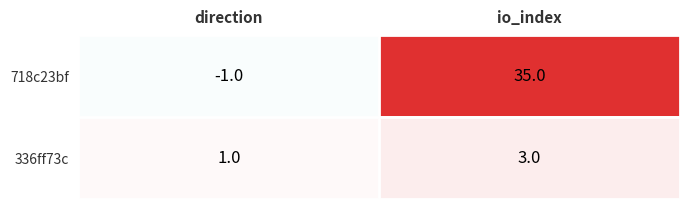

True or false: 336ff73c has a value of 3 at io_index.

True